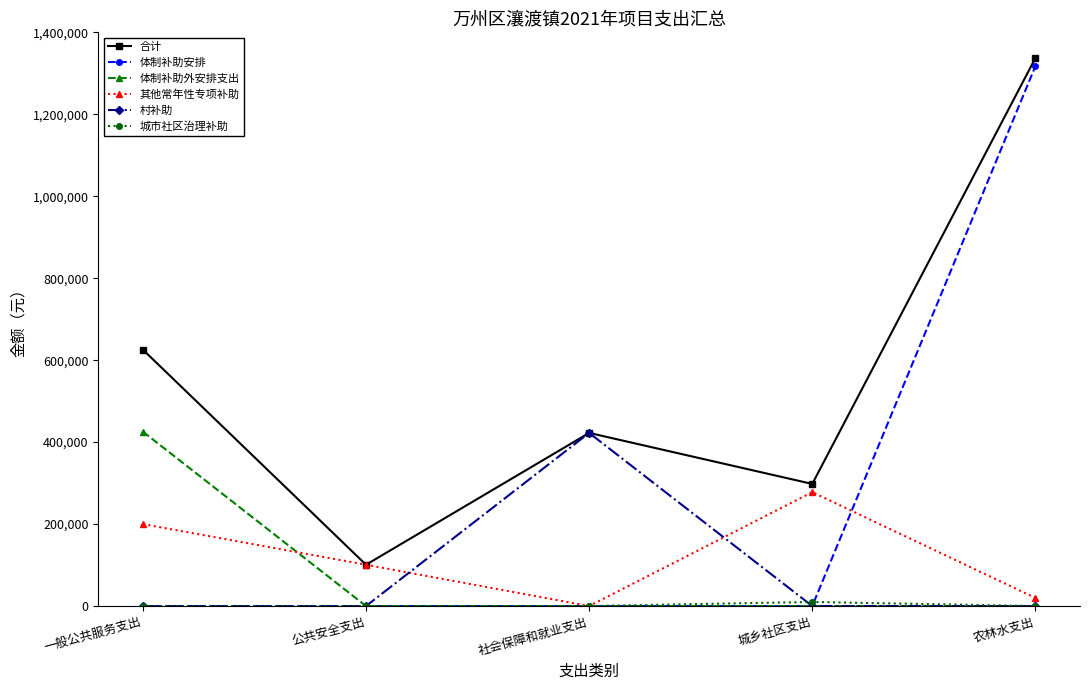

At how many categories does at least one series exceed 768906?

1